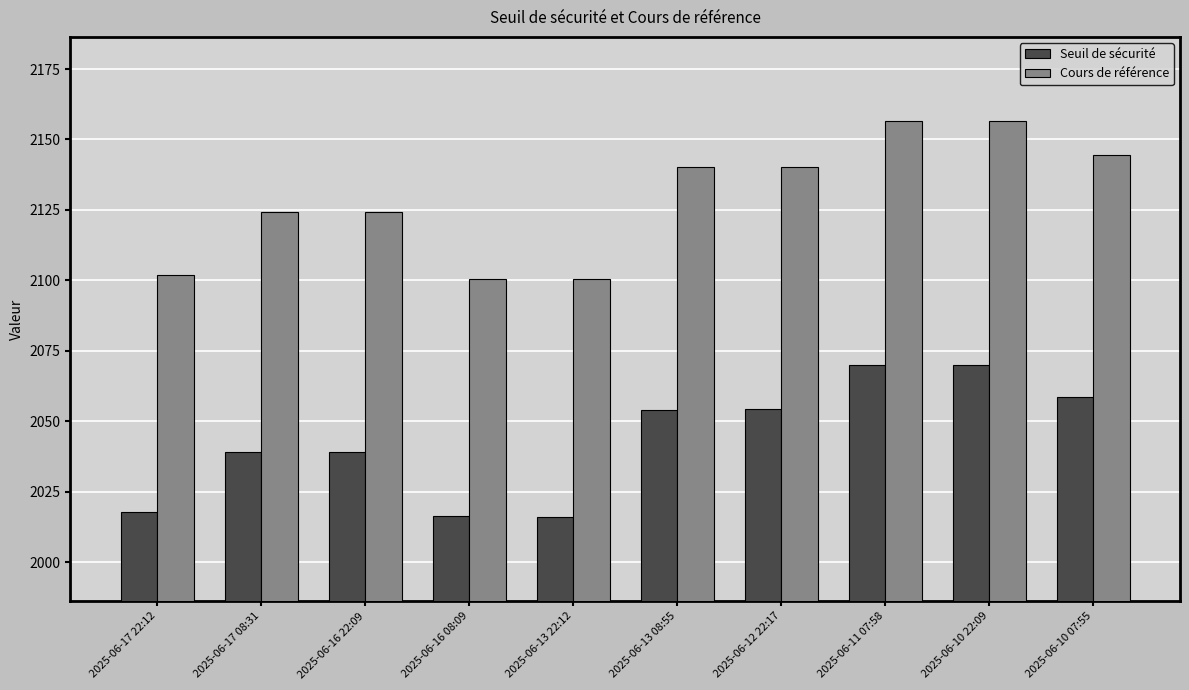

The value of Seuil de sécurité at 2025-06-13 22:12 is 515.0. True or false?

False